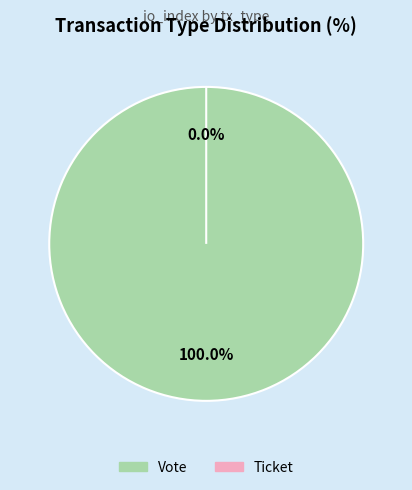

How many slices are in this pie chart?

2